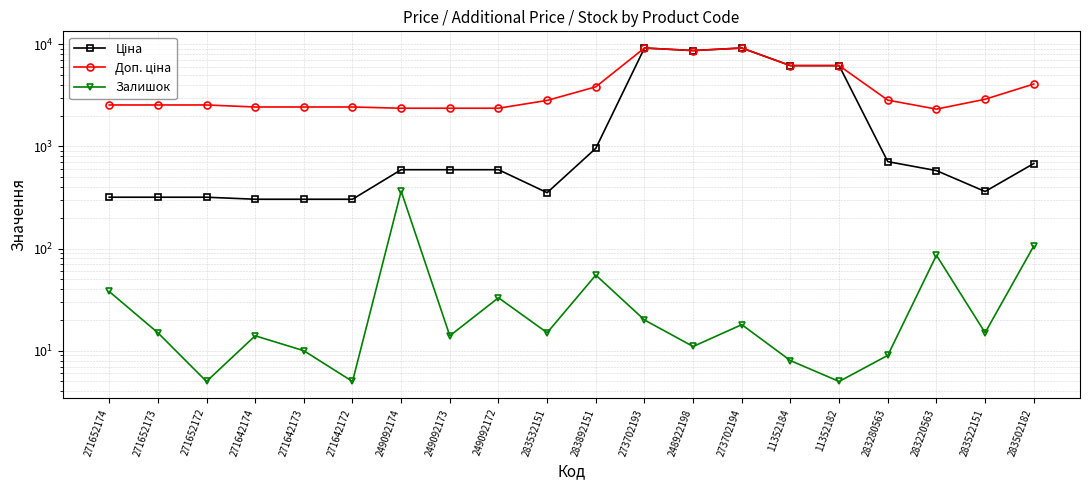

True or false: Залишок and Ціна intersect in this chart.

False